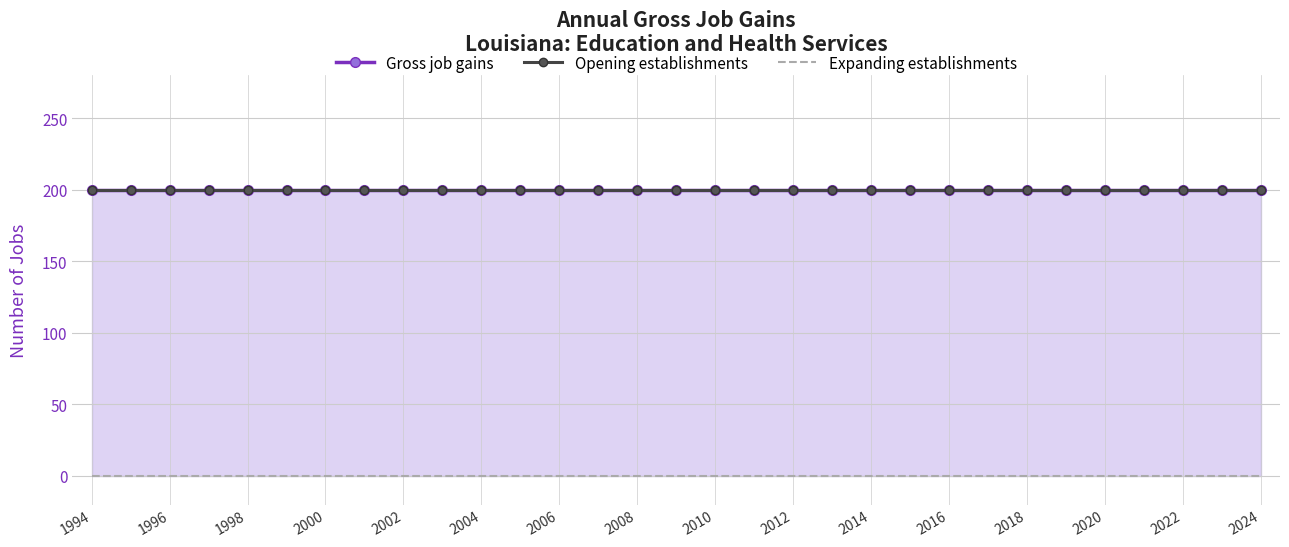

Reading right to left, extract all data points from this chart.

Gross job gains: 200	200	200	200	200	200	200	200	200	200	200	200	200	200	200	200	200	200	200	200	200	200	200	200	200	200	200	200	200	200	200
Opening establishments: 200	200	200	200	200	200	200	200	200	200	200	200	200	200	200	200	200	200	200	200	200	200	200	200	200	200	200	200	200	200	200
Expanding establishments: 0	0	0	0	0	0	0	0	0	0	0	0	0	0	0	0	0	0	0	0	0	0	0	0	0	0	0	0	0	0	0